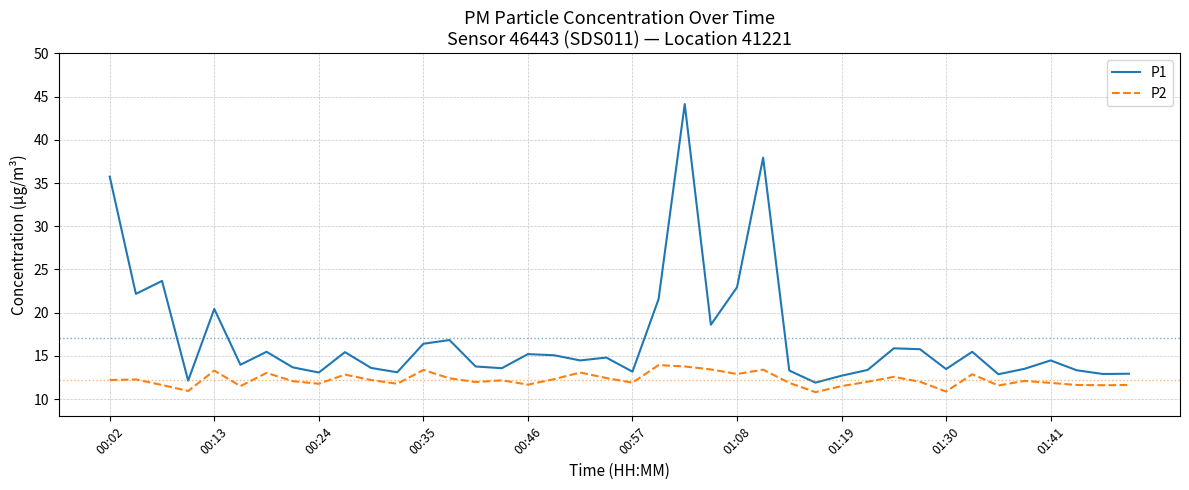

What is the maximum value for P1?

44.1